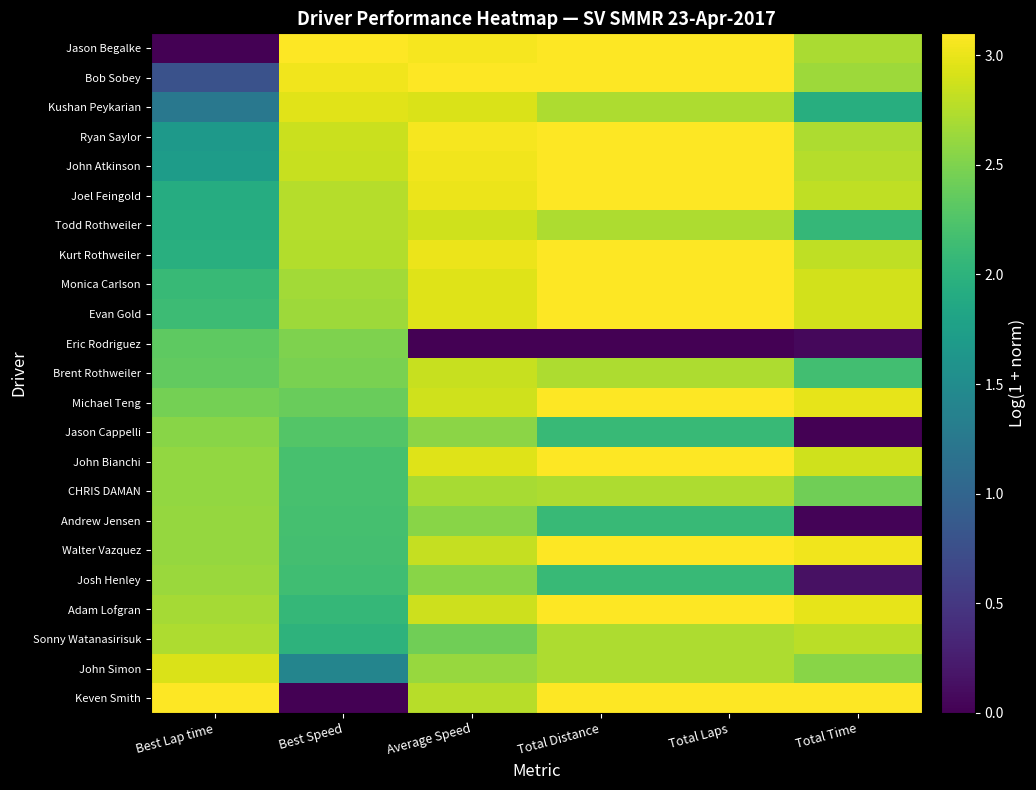

Reading left to right, list all the values displayed in this chart.

Jason Begalke: Best Lap time=0.0	Best Speed=3.1	Average Speed=3.1	Total Distance=3.1	Total Laps=3.1	Total Time=2.7
Bob Sobey: Best Lap time=0.8	Best Speed=3.0	Average Speed=3.1	Total Distance=3.1	Total Laps=3.1	Total Time=2.6
Kushan Peykarian: Best Lap time=1.2	Best Speed=3.0	Average Speed=2.9	Total Distance=2.7	Total Laps=2.7	Total Time=1.9
Ryan Saylor: Best Lap time=1.7	Best Speed=2.9	Average Speed=3.1	Total Distance=3.1	Total Laps=3.1	Total Time=2.7
John Atkinson: Best Lap time=1.7	Best Speed=2.8	Average Speed=3.0	Total Distance=3.1	Total Laps=3.1	Total Time=2.8
Joel Feingold: Best Lap time=1.9	Best Speed=2.8	Average Speed=3.0	Total Distance=3.1	Total Laps=3.1	Total Time=2.8
Todd Rothweiler: Best Lap time=1.9	Best Speed=2.8	Average Speed=2.9	Total Distance=2.7	Total Laps=2.7	Total Time=2.1
Kurt Rothweiler: Best Lap time=2.0	Best Speed=2.7	Average Speed=3.0	Total Distance=3.1	Total Laps=3.1	Total Time=2.8
Monica Carlson: Best Lap time=2.1	Best Speed=2.7	Average Speed=2.9	Total Distance=3.1	Total Laps=3.1	Total Time=2.9
Evan Gold: Best Lap time=2.1	Best Speed=2.6	Average Speed=2.9	Total Distance=3.1	Total Laps=3.1	Total Time=2.9
Eric Rodriguez: Best Lap time=2.3	Best Speed=2.5	Average Speed=0.0	Total Distance=0.0	Total Laps=0.0	Total Time=0.1
Brent Rothweiler: Best Lap time=2.4	Best Speed=2.5	Average Speed=2.8	Total Distance=2.7	Total Laps=2.7	Total Time=2.2
Michael Teng: Best Lap time=2.4	Best Speed=2.4	Average Speed=2.9	Total Distance=3.1	Total Laps=3.1	Total Time=3.0
Jason Cappelli: Best Lap time=2.6	Best Speed=2.3	Average Speed=2.6	Total Distance=2.1	Total Laps=2.1	Total Time=0.0
John Bianchi: Best Lap time=2.6	Best Speed=2.2	Average Speed=3.0	Total Distance=3.1	Total Laps=3.1	Total Time=2.9
CHRIS DAMAN: Best Lap time=2.6	Best Speed=2.2	Average Speed=2.7	Total Distance=2.7	Total Laps=2.7	Total Time=2.4
Andrew Jensen: Best Lap time=2.6	Best Speed=2.2	Average Speed=2.6	Total Distance=2.1	Total Laps=2.1	Total Time=0.0
Walter Vazquez: Best Lap time=2.6	Best Speed=2.2	Average Speed=2.8	Total Distance=3.1	Total Laps=3.1	Total Time=3.0
Josh Henley: Best Lap time=2.6	Best Speed=2.2	Average Speed=2.5	Total Distance=2.1	Total Laps=2.1	Total Time=0.1
Adam Lofgran: Best Lap time=2.7	Best Speed=2.1	Average Speed=2.9	Total Distance=3.1	Total Laps=3.1	Total Time=3.0
Sonny Watanasirisuk: Best Lap time=2.7	Best Speed=2.0	Average Speed=2.4	Total Distance=2.7	Total Laps=2.7	Total Time=2.8
John Simon: Best Lap time=2.9	Best Speed=1.4	Average Speed=2.6	Total Distance=2.7	Total Laps=2.7	Total Time=2.5
Keven Smith: Best Lap time=3.1	Best Speed=0.0	Average Speed=2.8	Total Distance=3.1	Total Laps=3.1	Total Time=3.1